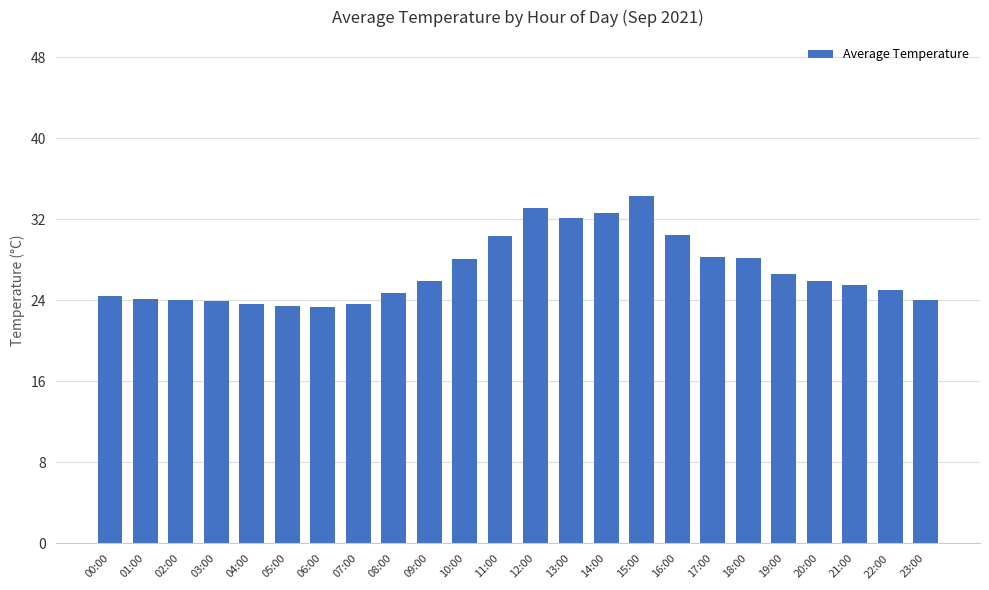

What is the value of the 20th bar from the left?

26.6